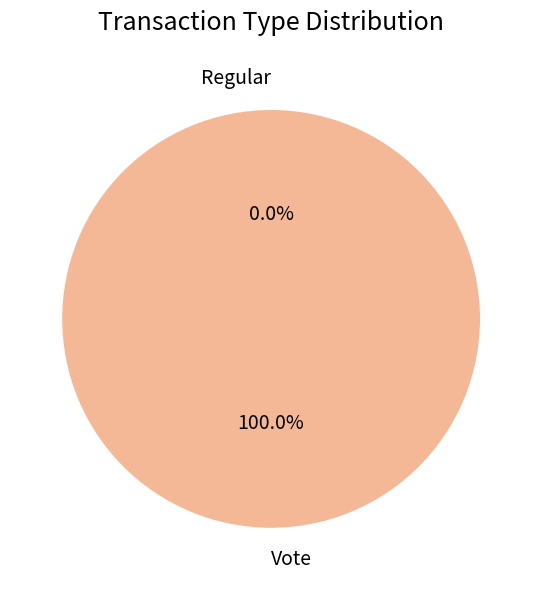

What is the majority slice?

Vote